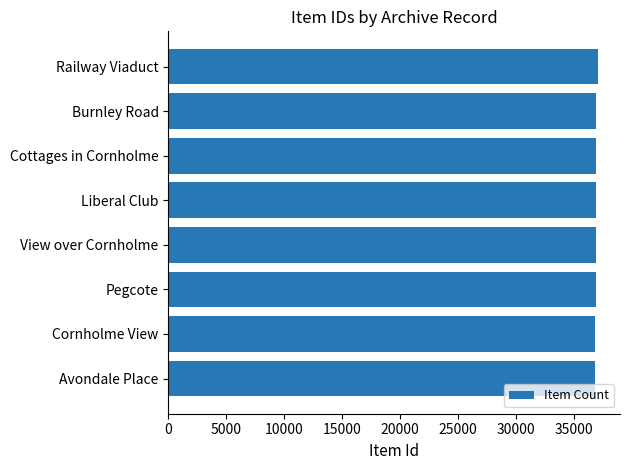

Count the number of categories in the chart.

8